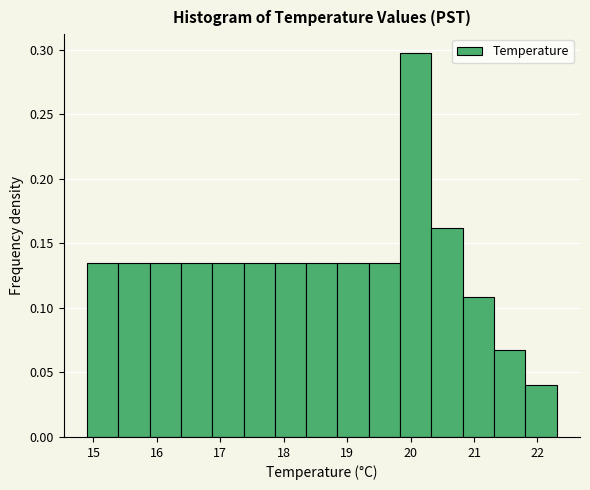

How tall is the bar that spans 19.8 to 20.3 on the x-axis? Neither the bar edges nor the heights are printed on the chart, so give them approximately, as read against the axes.

0.295